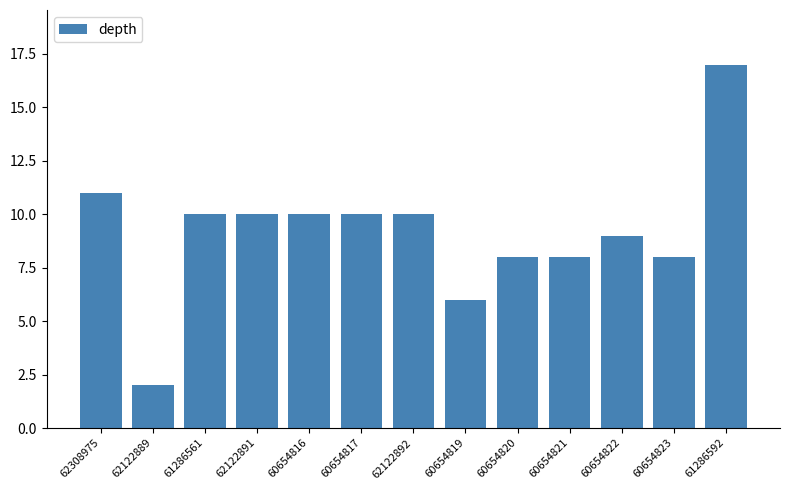

How many values are below 10?

6